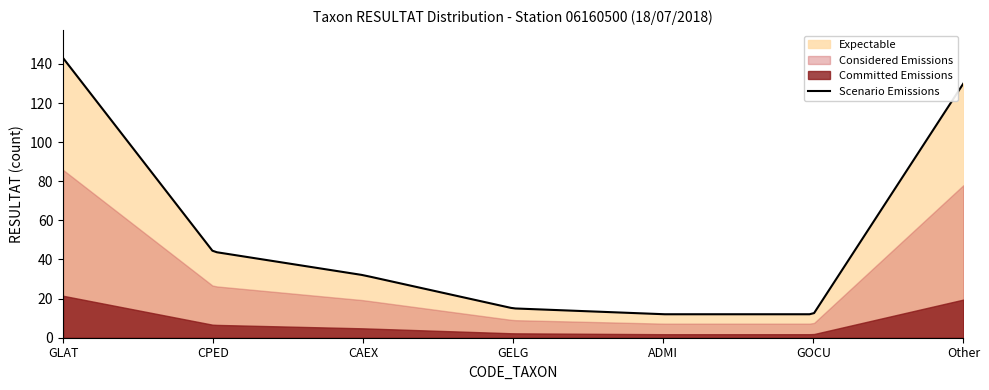

What is the minimum value for Scenario Emissions?

12.0